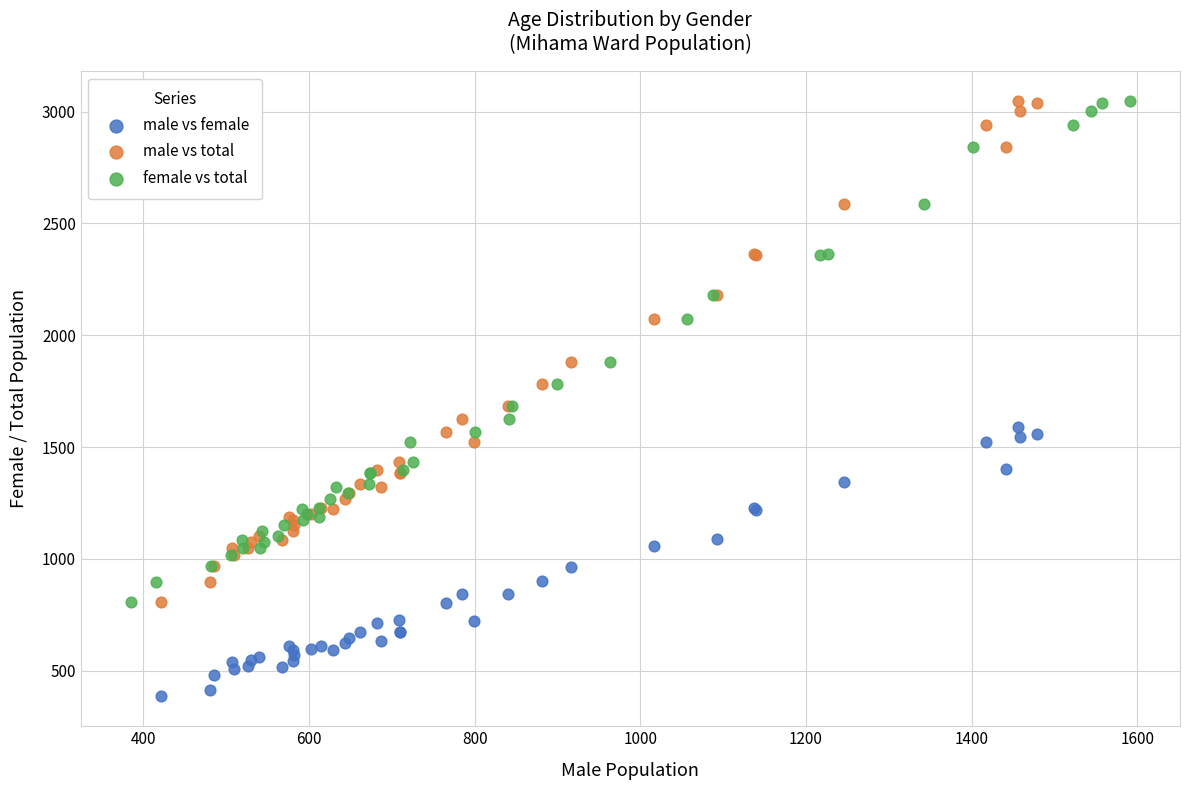

What are all the series names shown in the legend?

male vs female, male vs total, female vs total